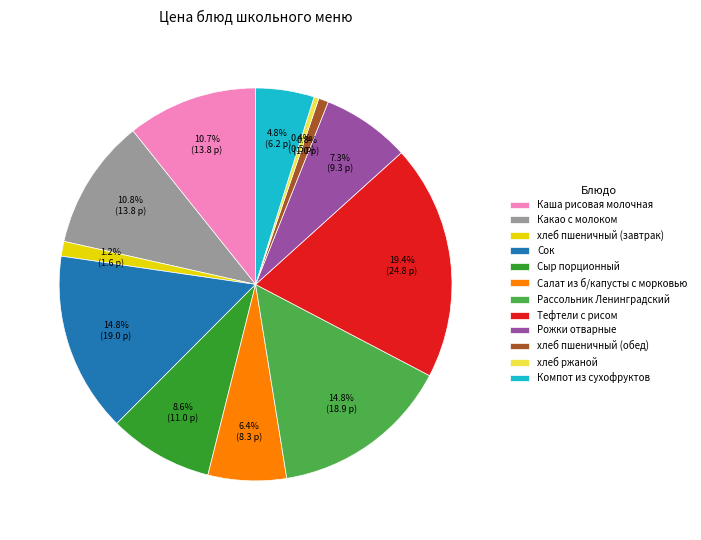

What percentage is the хлеб пшеничный (обед) slice, to the nearest percent?

1%